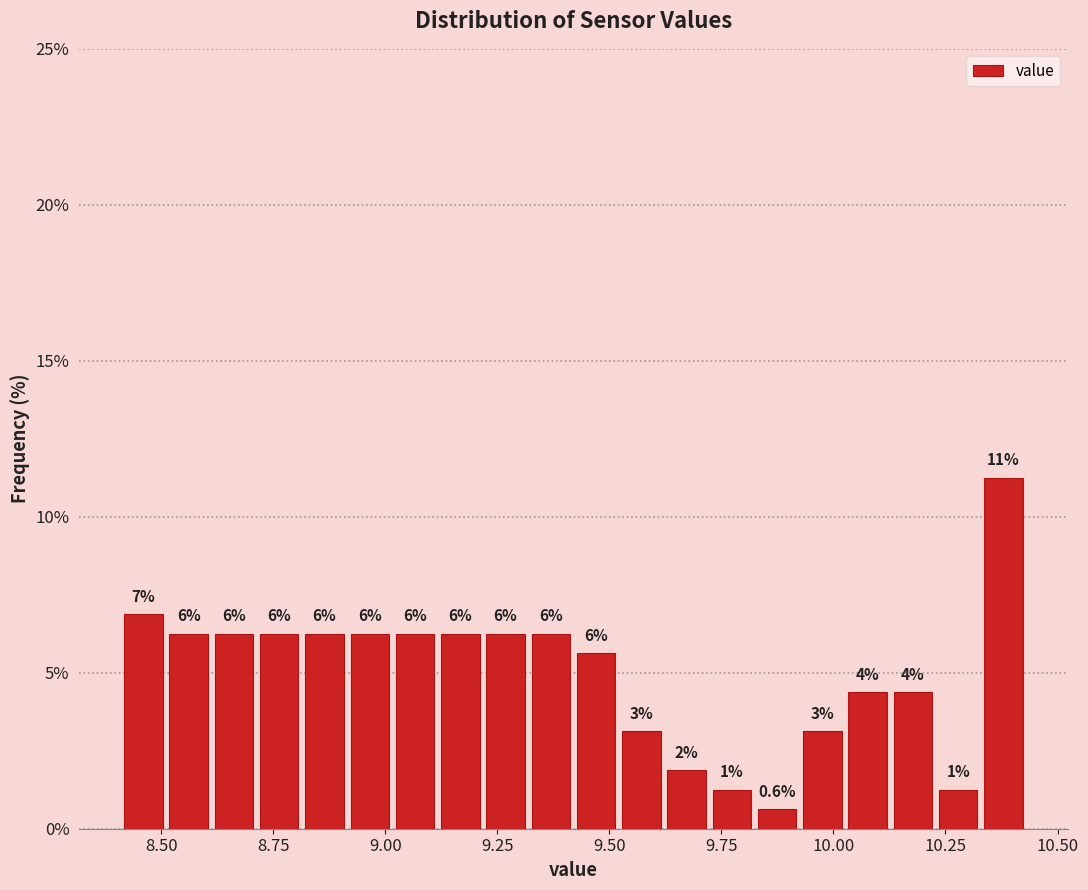

Read against the x-axis, roughly where is the centre of the tallest bar?

10.40